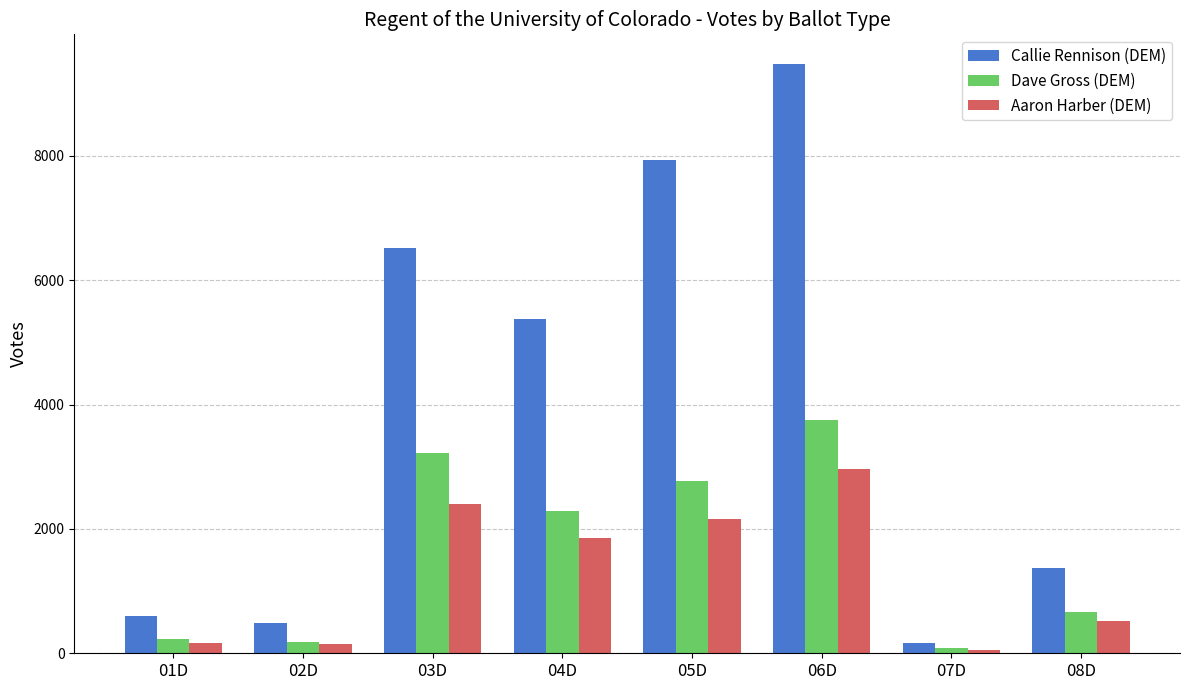

List the labels in order of Callie Rennison (DEM) value, smallest first.

07D, 02D, 01D, 08D, 04D, 03D, 05D, 06D